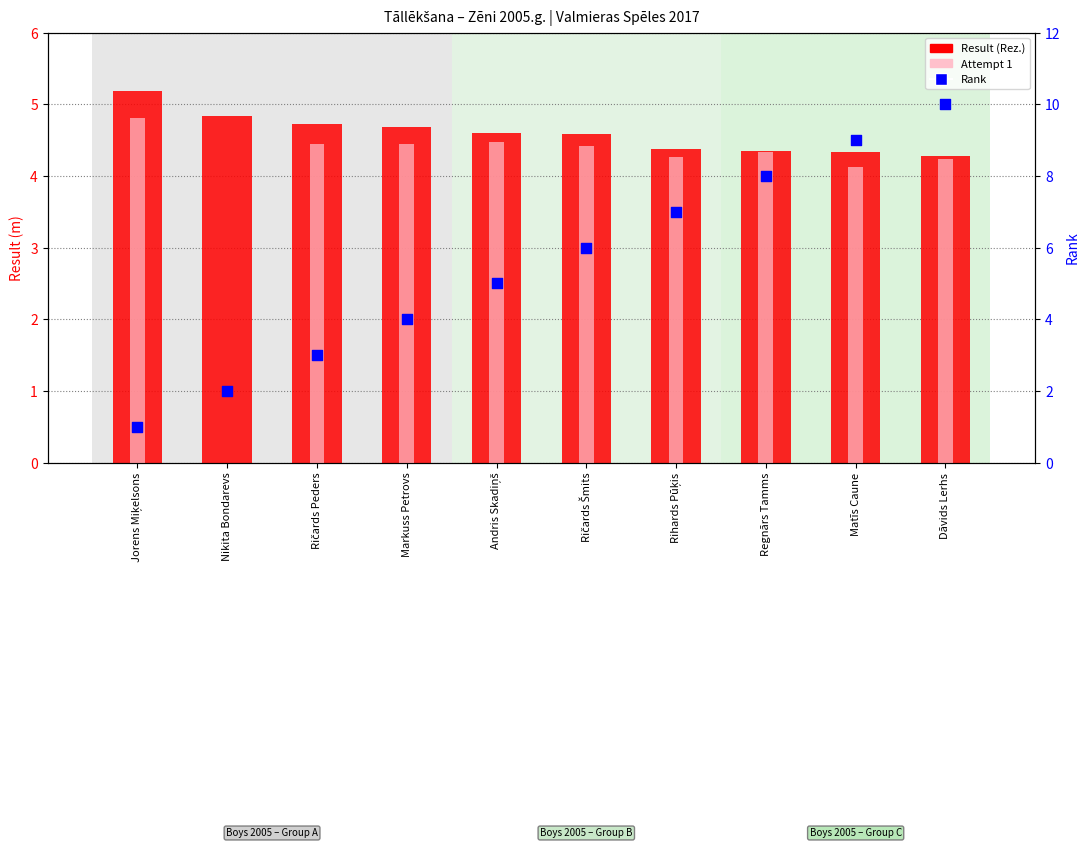

What are all the series names shown in the legend?

Result (Rez.), Attempt 1, Rank